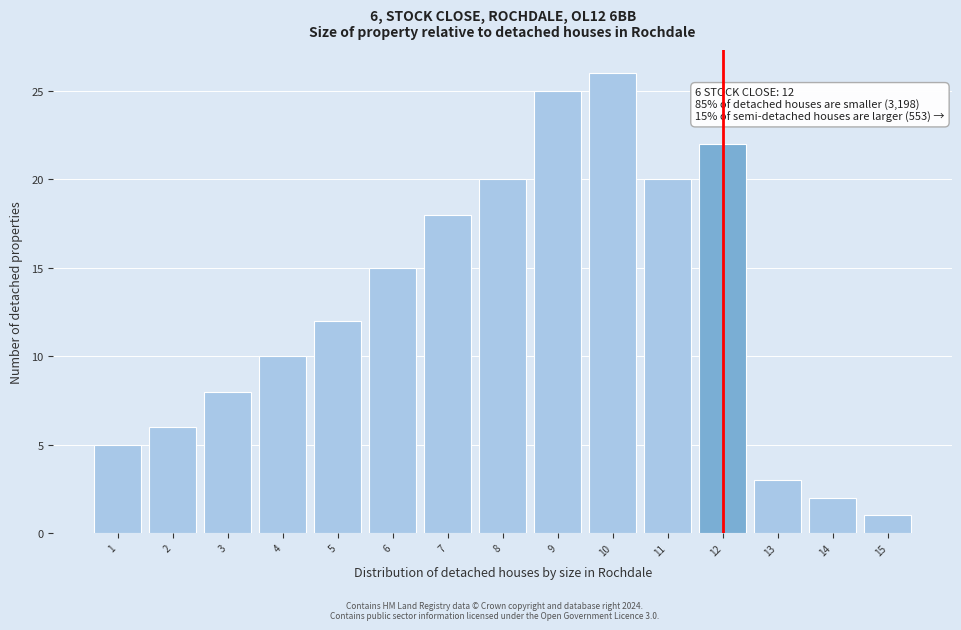

Over which range of the x-axis is the bar tallest?

9.5 to 10.5